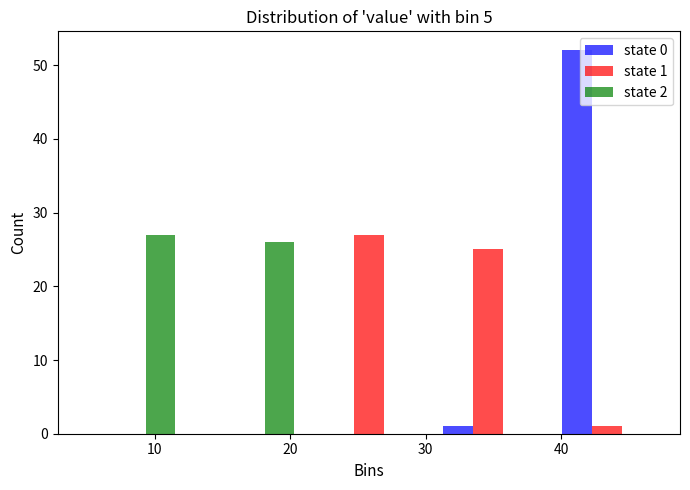

In the state 2 series, which range on the x-axis has the tallest bar?

4 to 13